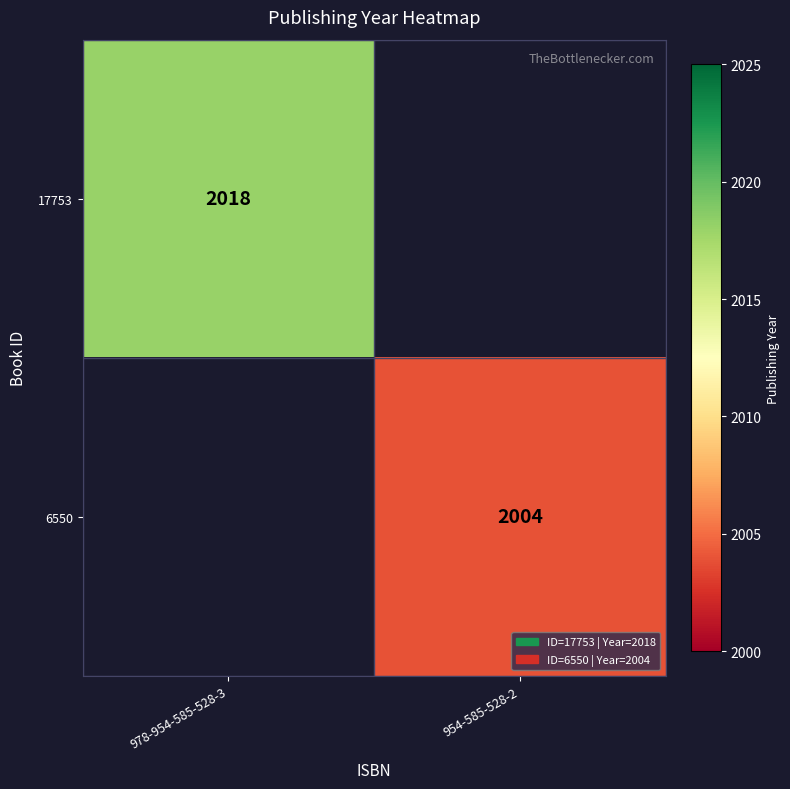

The 6550 series shows 1159 at 954-585-528-2. True or false?

False